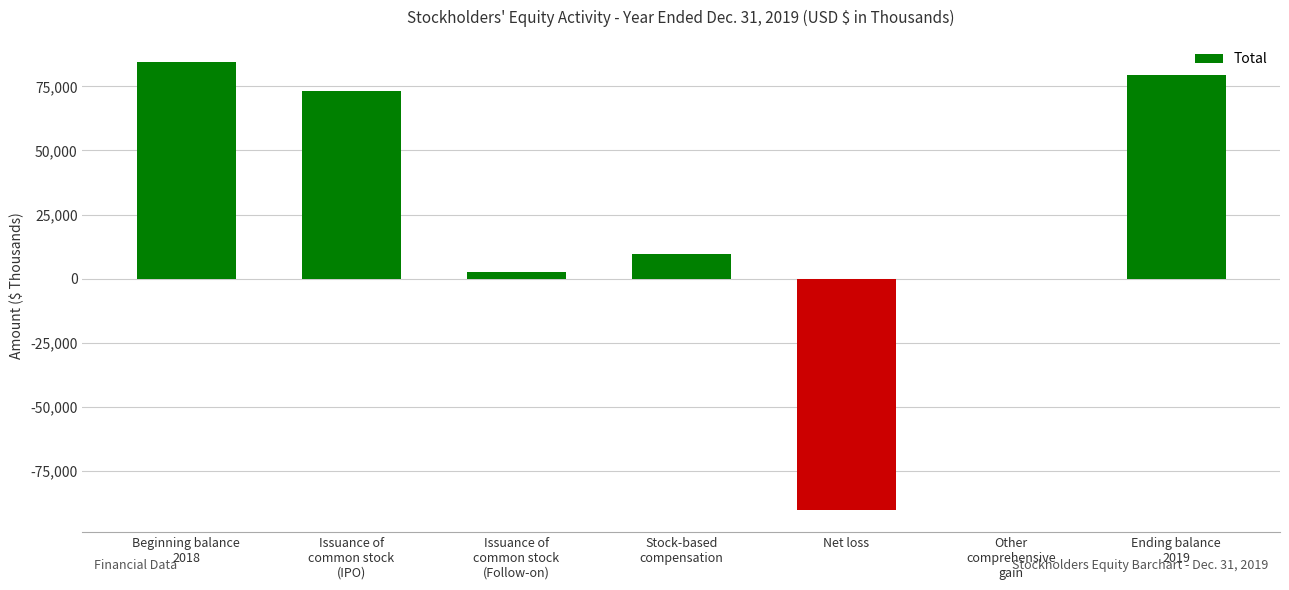

The value at Net loss is -90034. True or false?

True